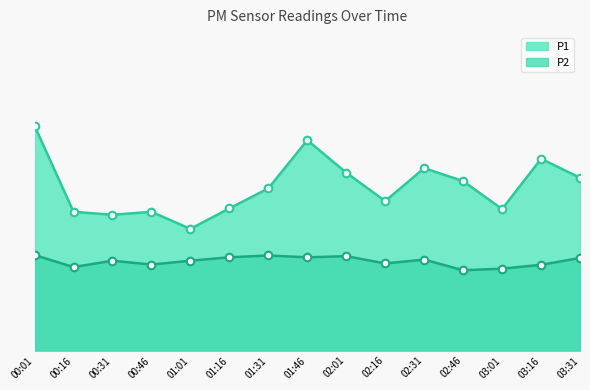

At which category is the sum across all series the highest?

00:01